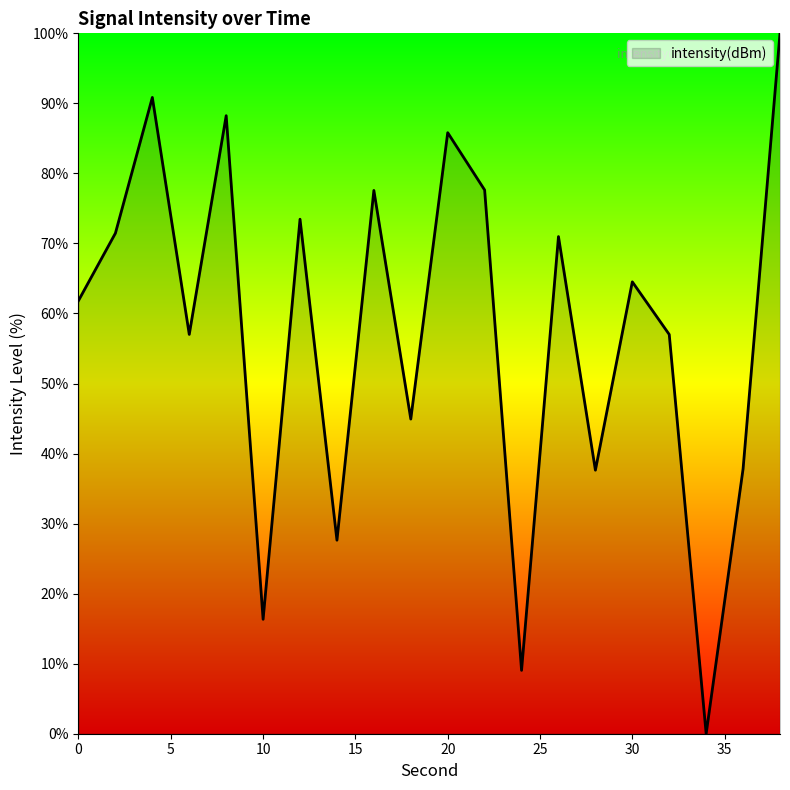

Does the chart display data point markers on the line(s)?

No